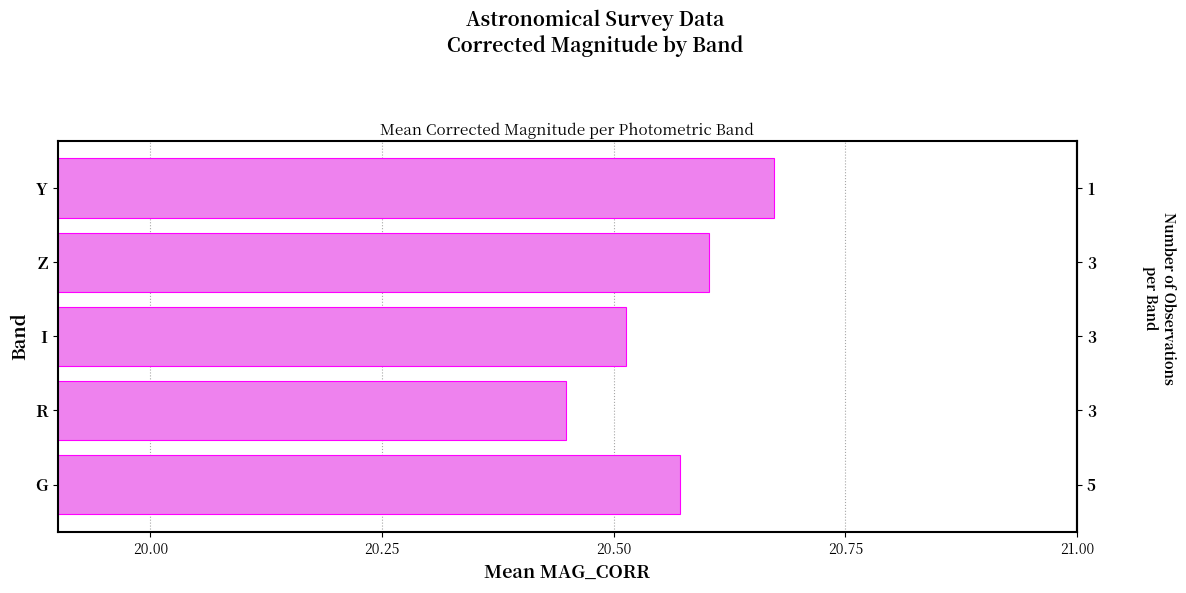

What is the sum of all values?

102.8